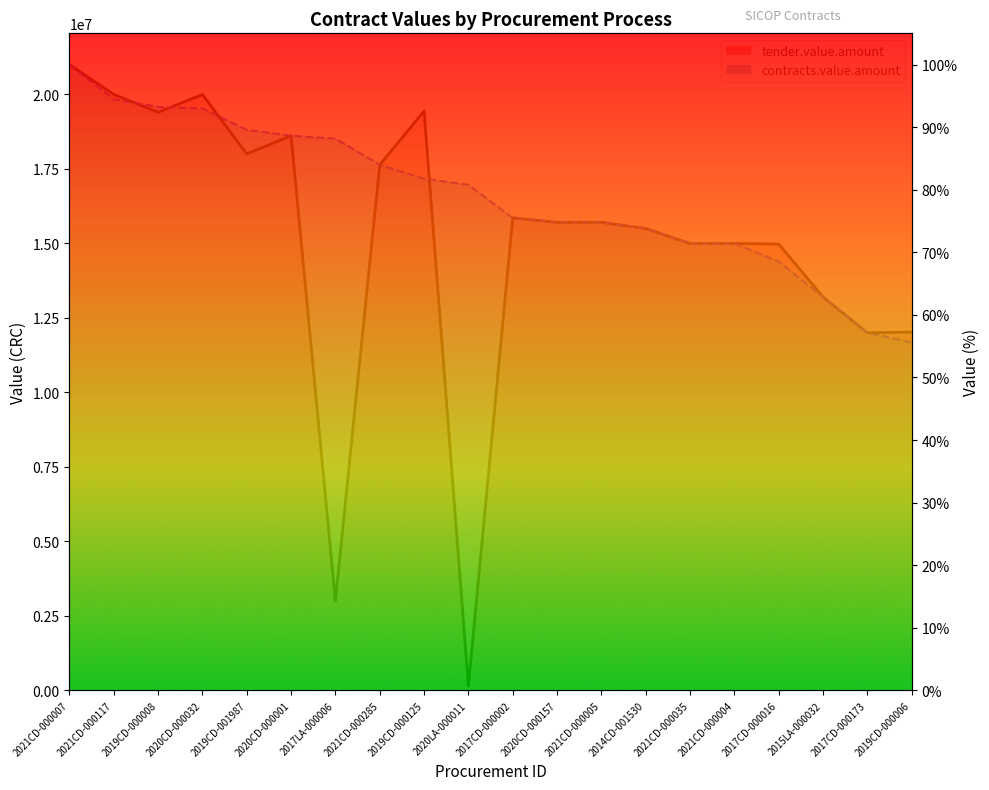

Between 2017CD-000002 and 2017CD-000016, which is larger?

2017CD-000002